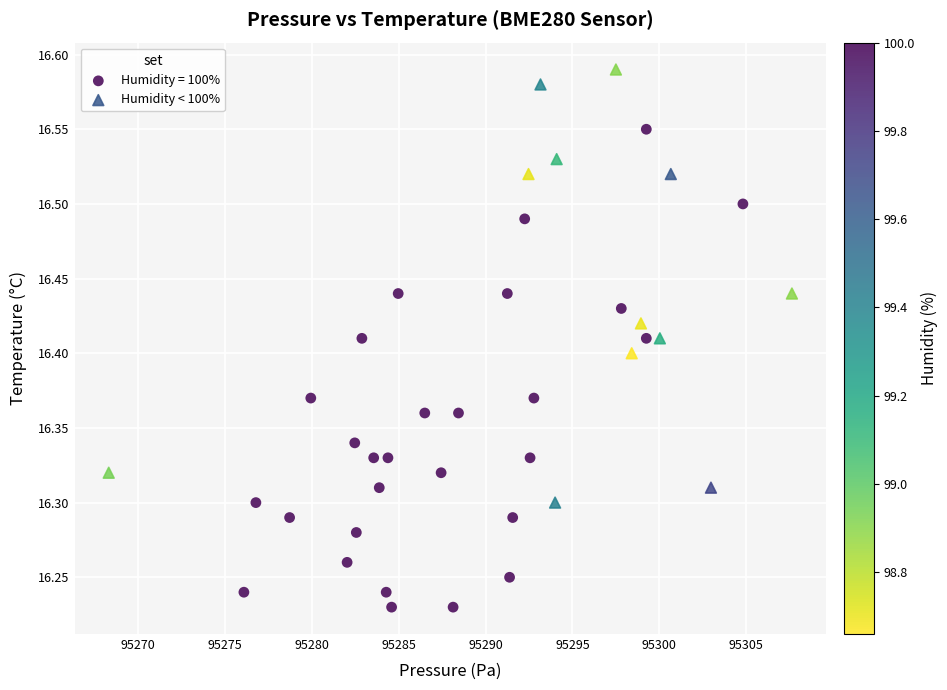

Which series reaches the maximum Y coordinate?

Humidity < 100%